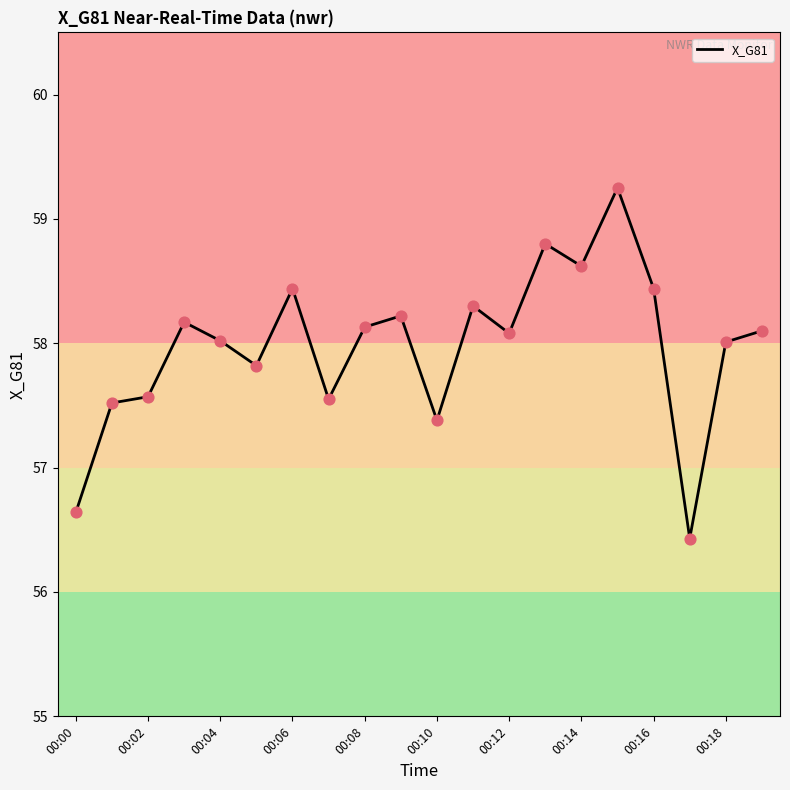

What is the smallest value displayed?

56.4